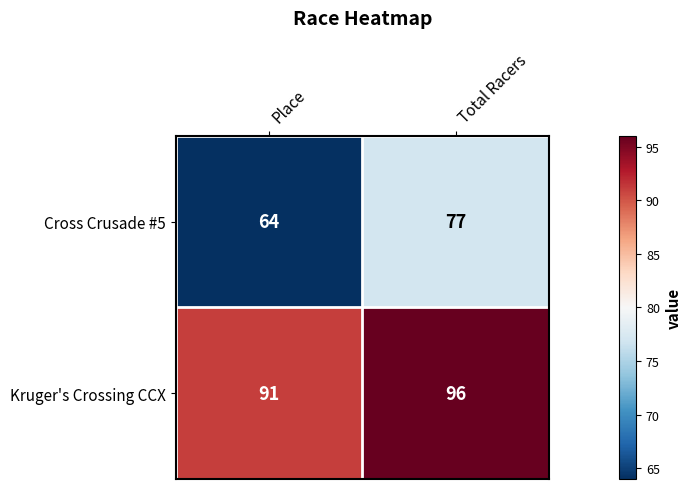

What is the spread (max minus min) of values at Total Racers?

19